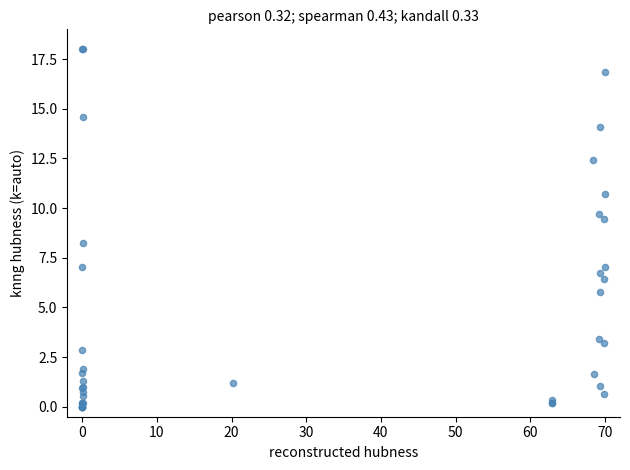

What Y value in the scatter plot is closest to 9?

9.5